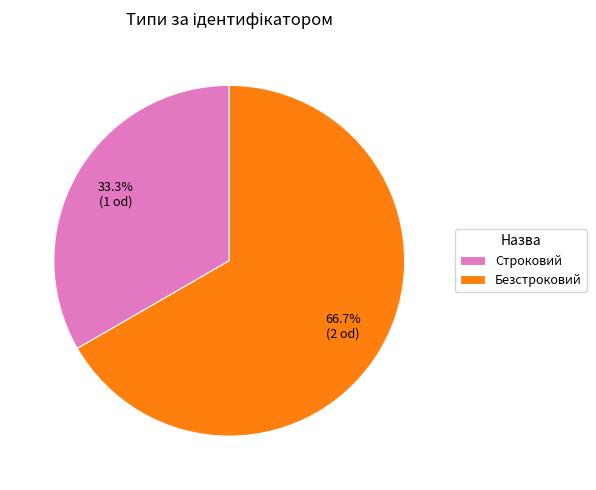

The Строковий slice represents 33% of the pie. True or false?

True